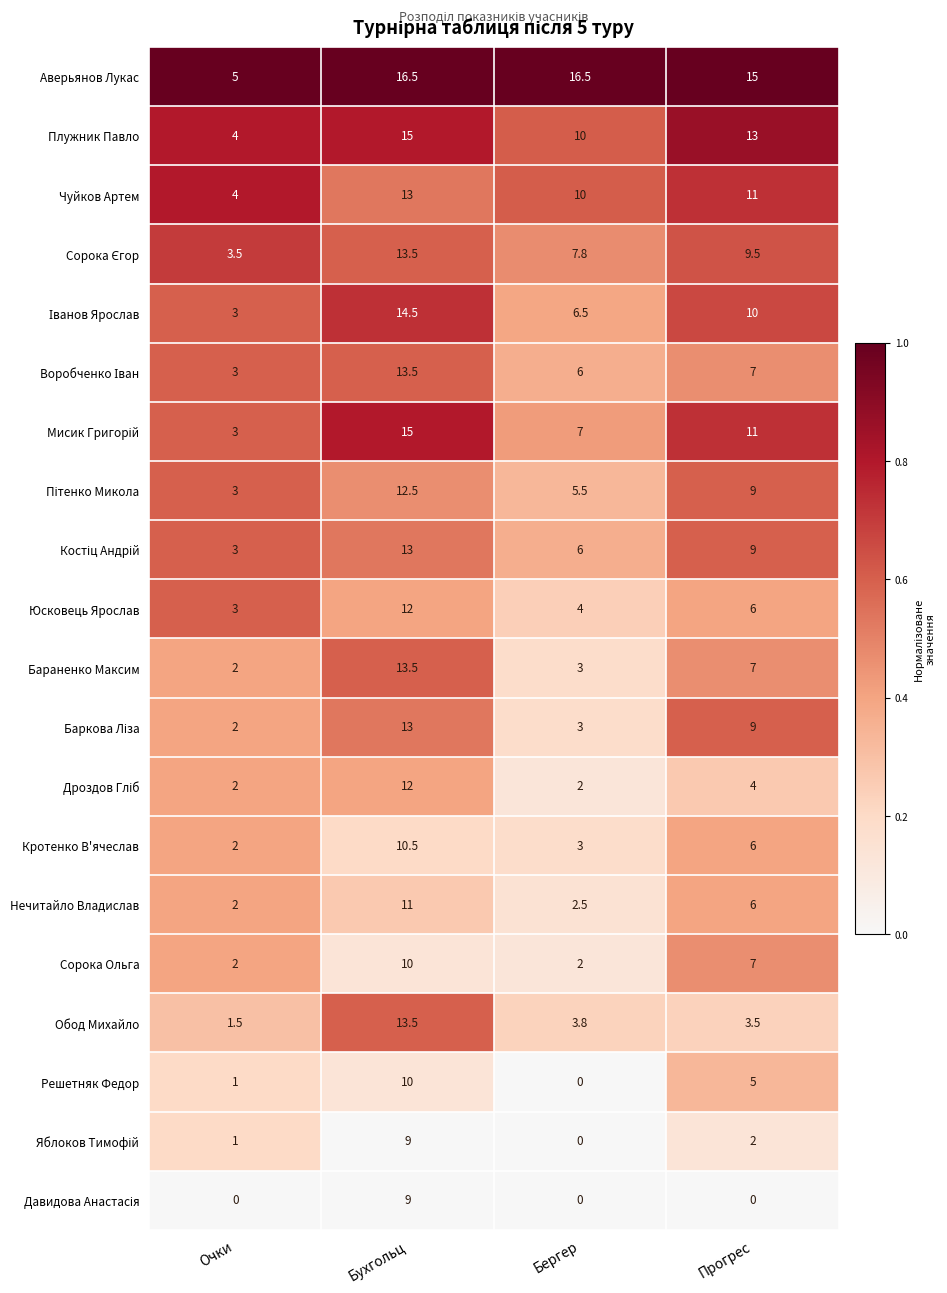

What is the maximum value for Обод Михайло?

13.5